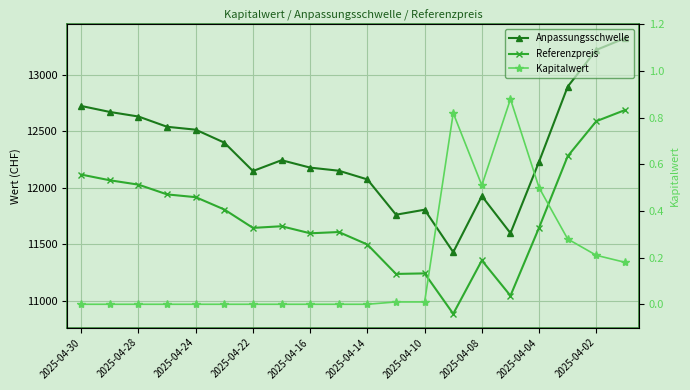

What is the difference between the highest and lowest values at 13?

11431.3